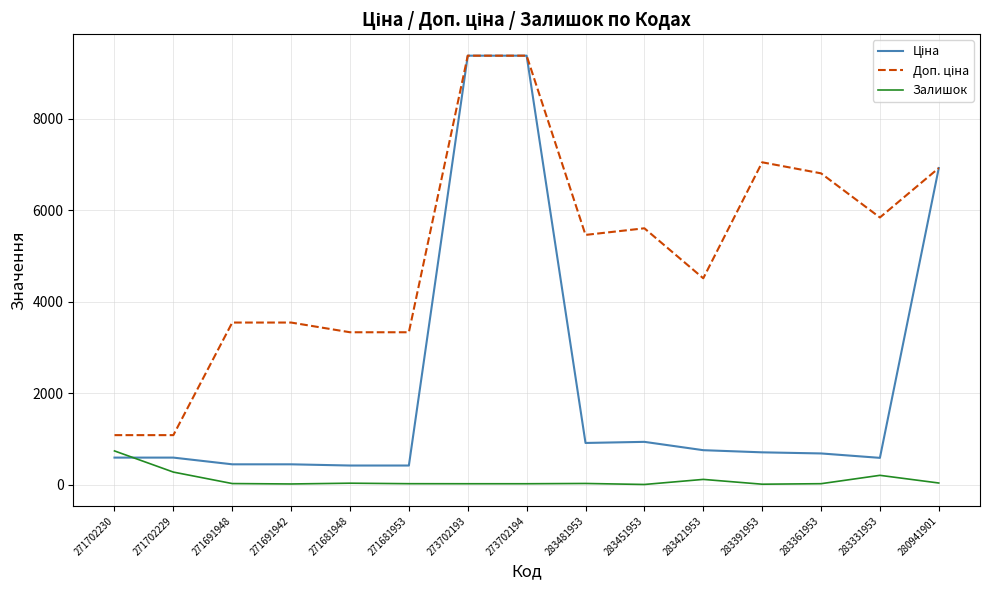

Is it true that Залишок equals 273.0 at 271702229?

True